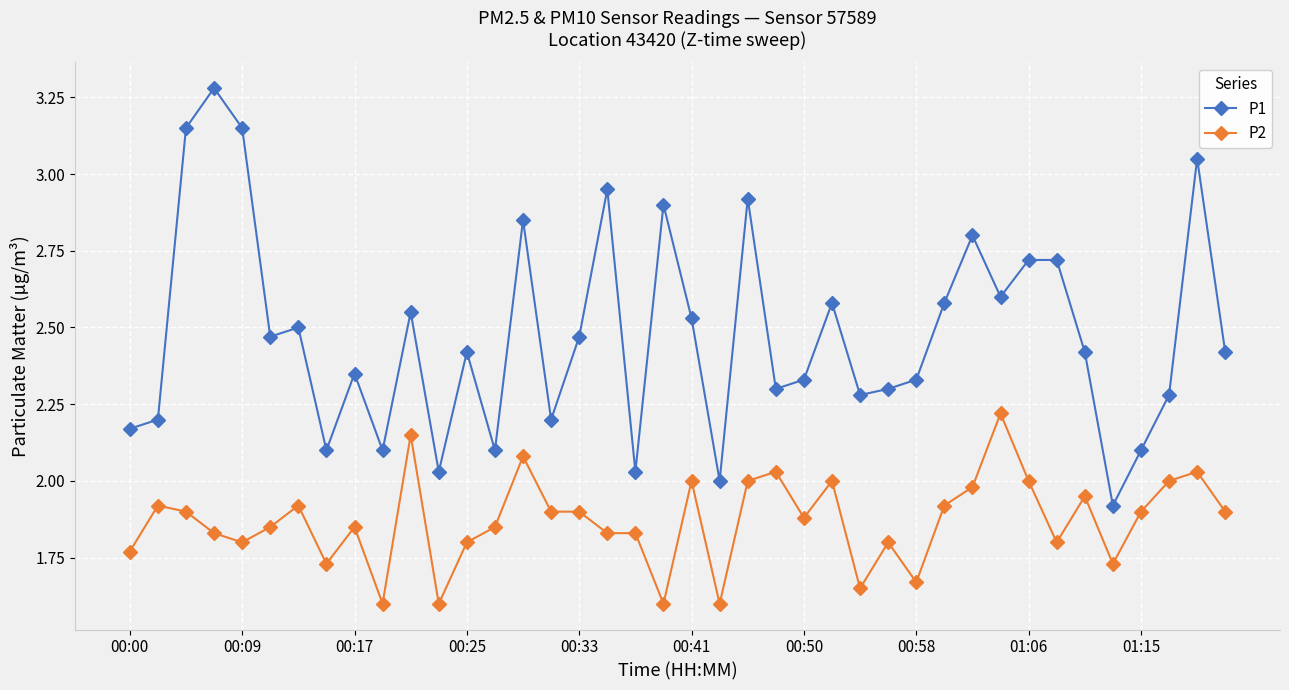

True or false: P1 has more than 1 points higher than both neighbors.

True